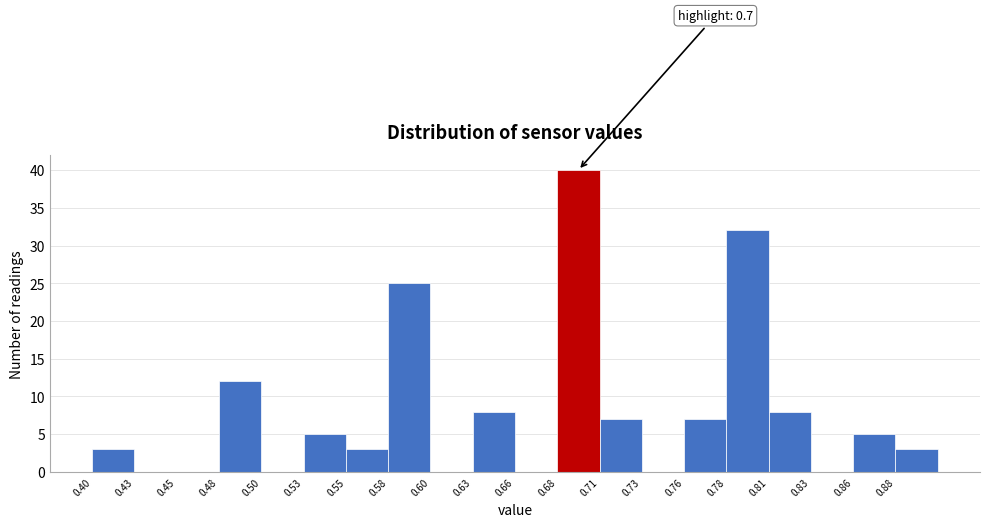

Over which range of the x-axis is the bar tallest?

0.680 to 0.705